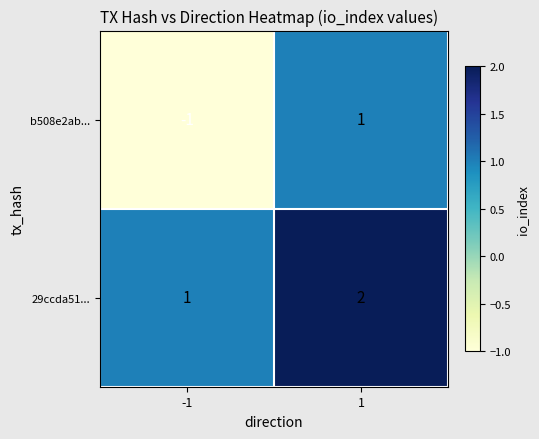

Reading left to right, extract all data points from this chart.

b508e2ab...: -1	1
29ccda51...: 1	2